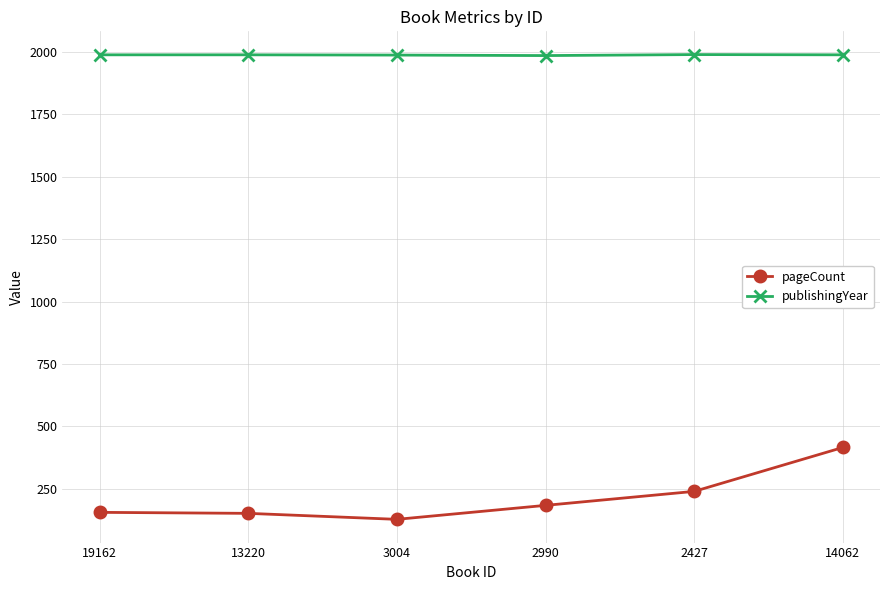

Which series changed the most between 13220 and 14062?

pageCount